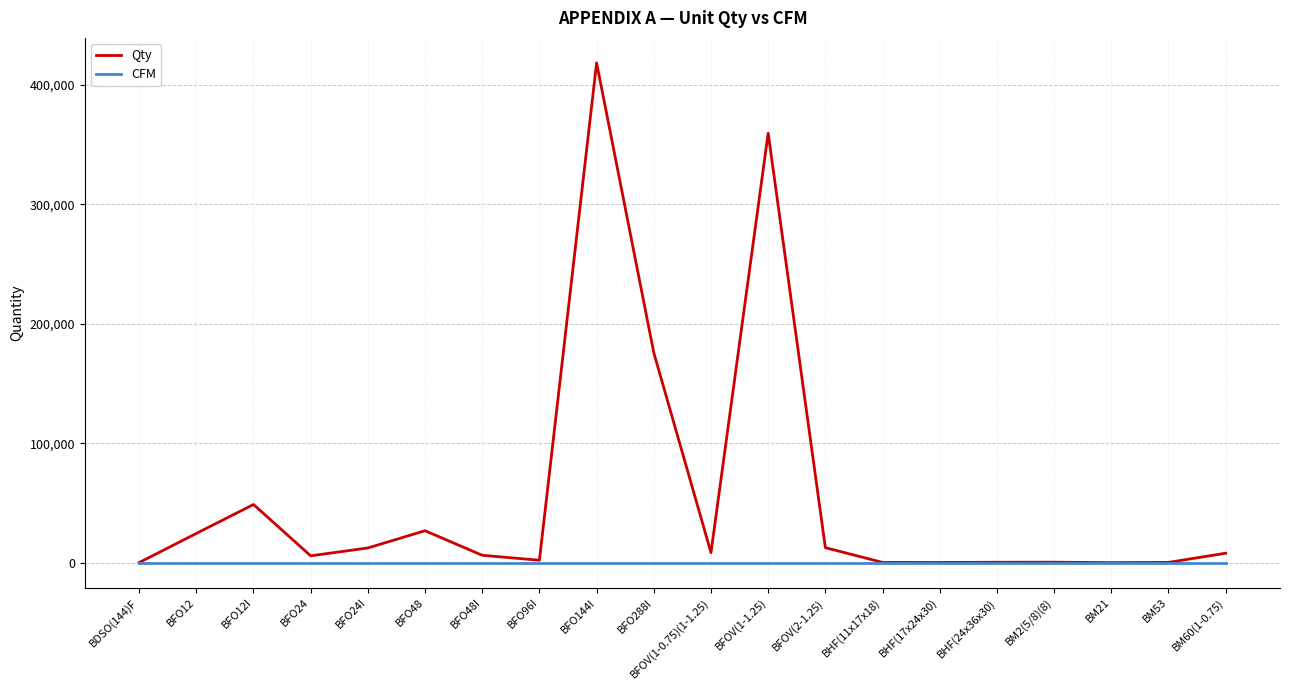

Is the value of CFM at BFO12 greater than the value of Qty at BFOV(1-1.25)?

No